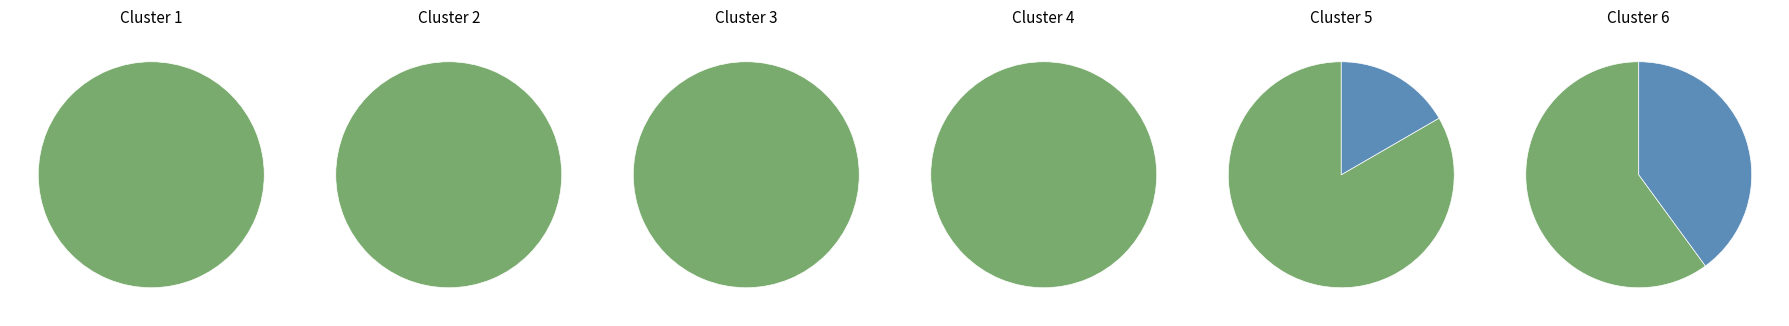

What is the smallest slice in the pie chart?

28